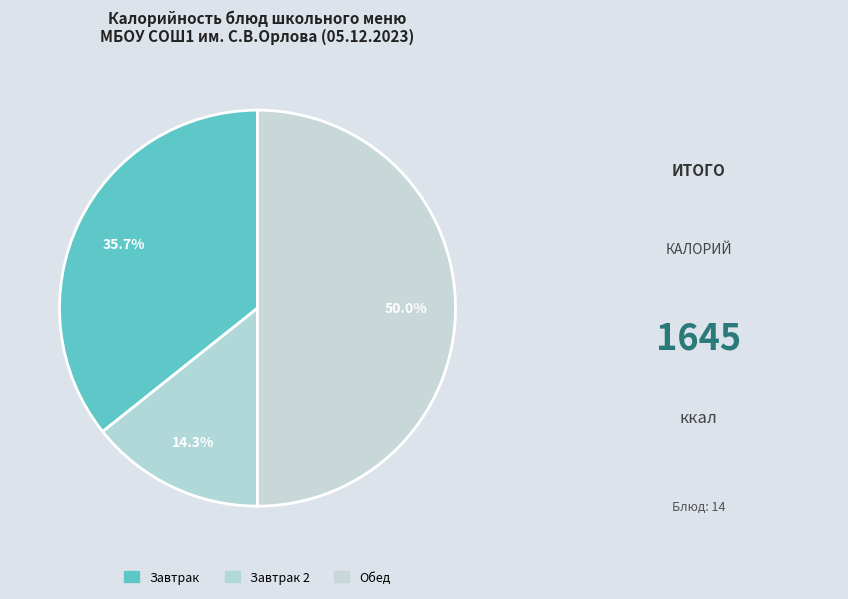

How many segments does this pie chart have?

3